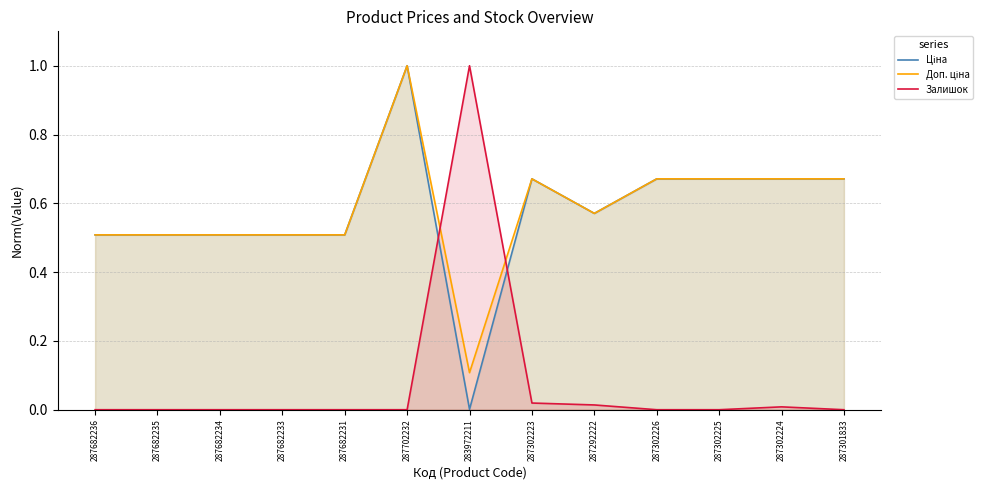

How many intersections are there between Залишок and Доп. ціна?

2